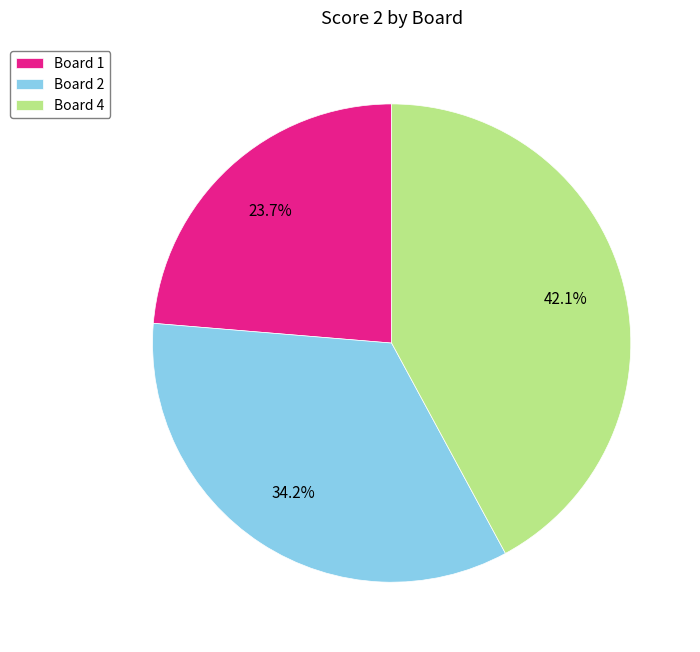

Is there a majority slice in this chart?

No